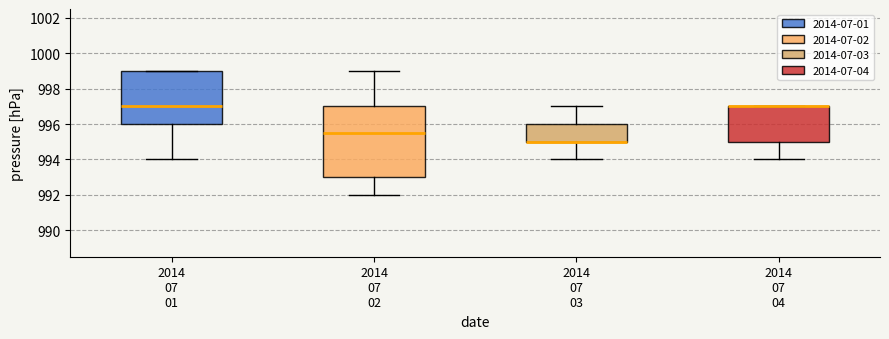

Which box is the tallest, from its lower edge to its upper edge?

2014 07 02